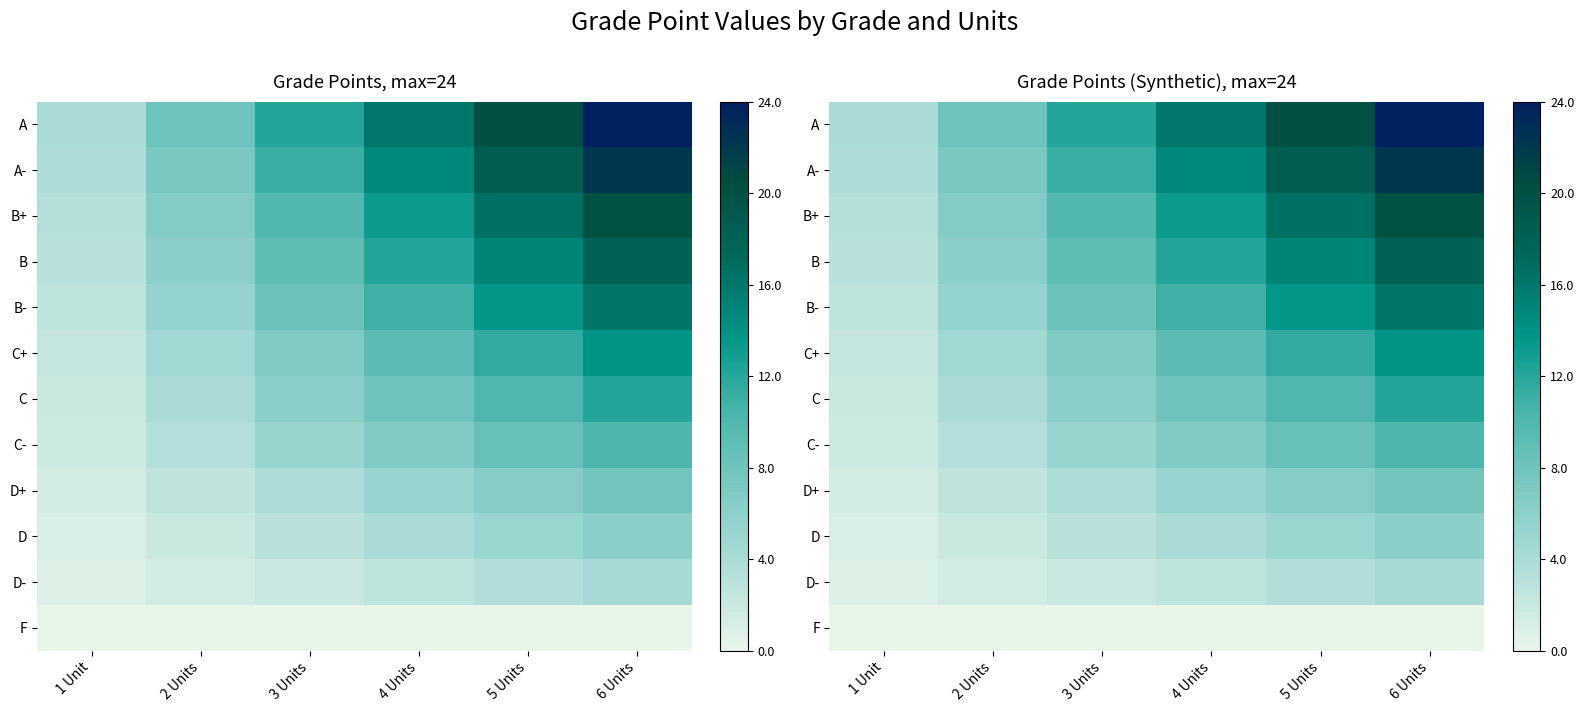

Is the value of A- at 3 Units greater than the value of D at 2 Units?

Yes